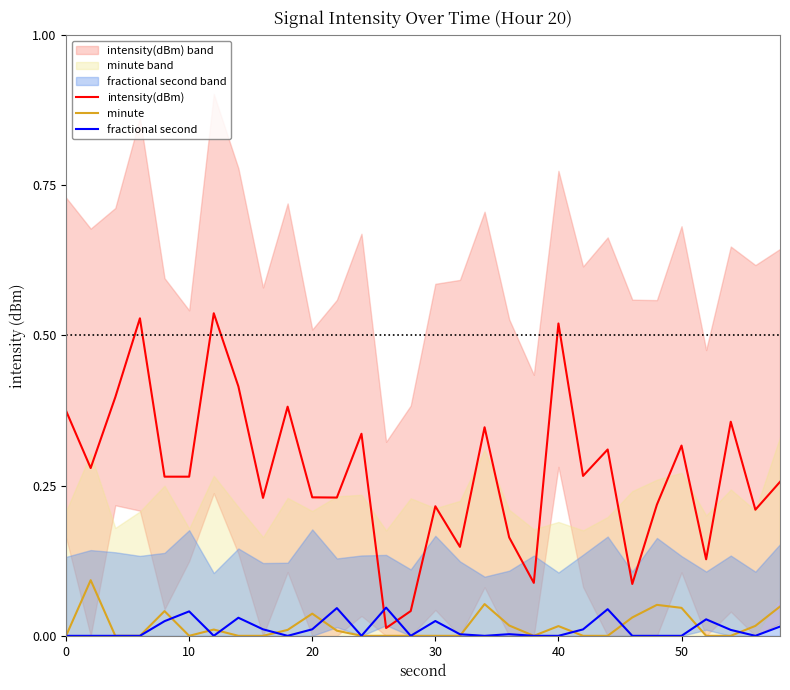

Which series ends up on top after the final intersection of fractional second and minute?

minute